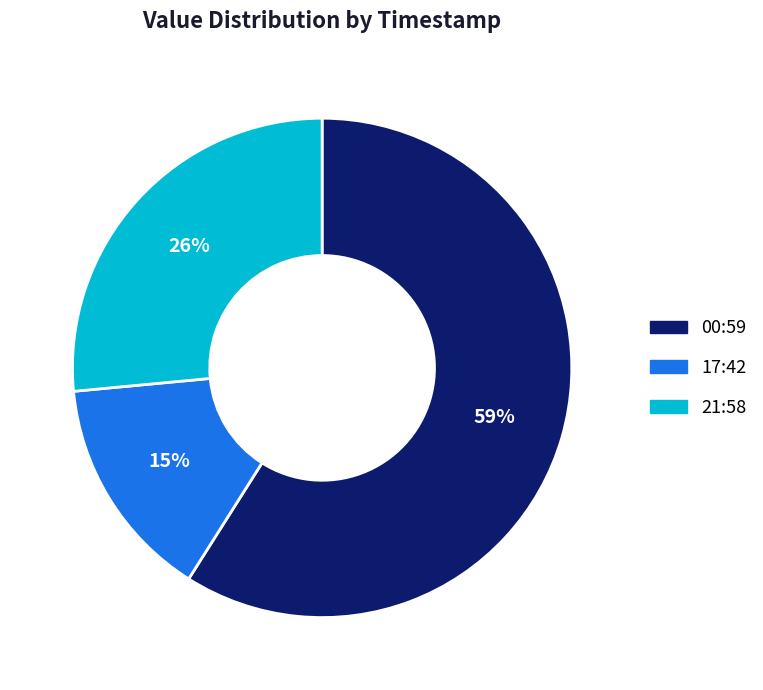

Does any single category account for the majority?

Yes